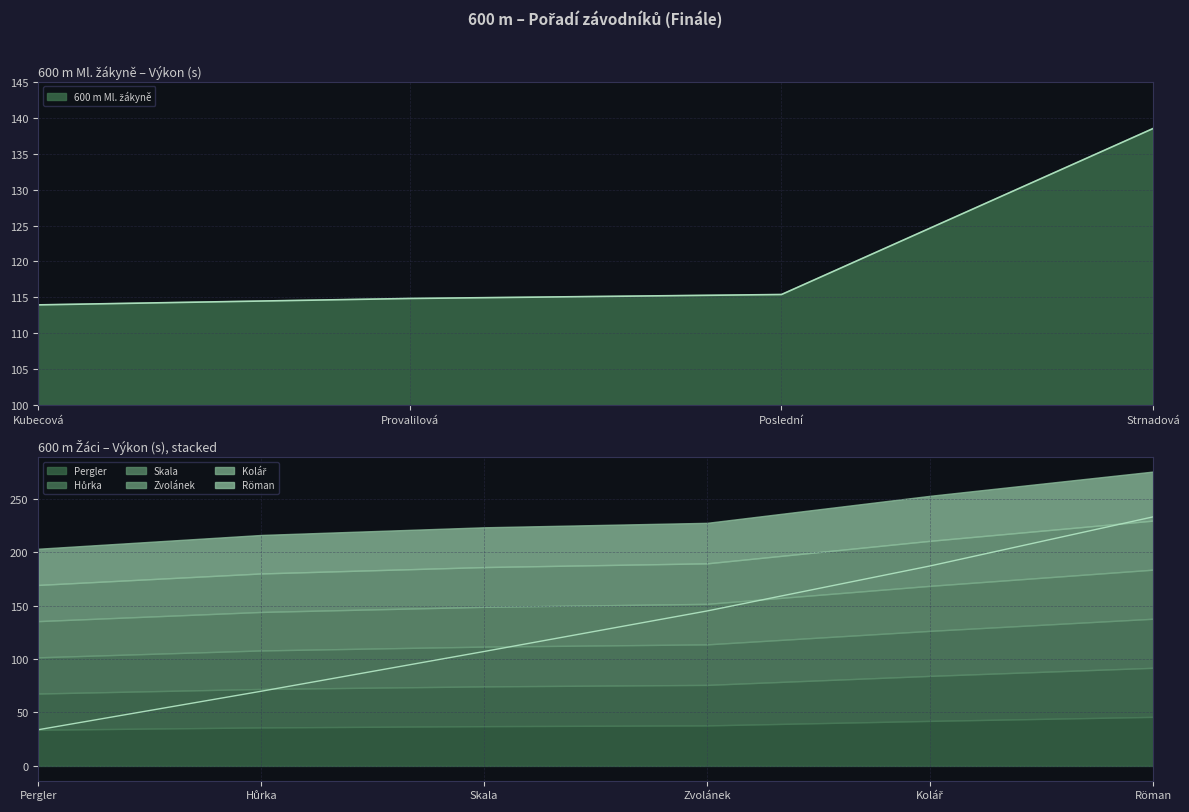

What is the difference between the maximum and minimum values?

199.1